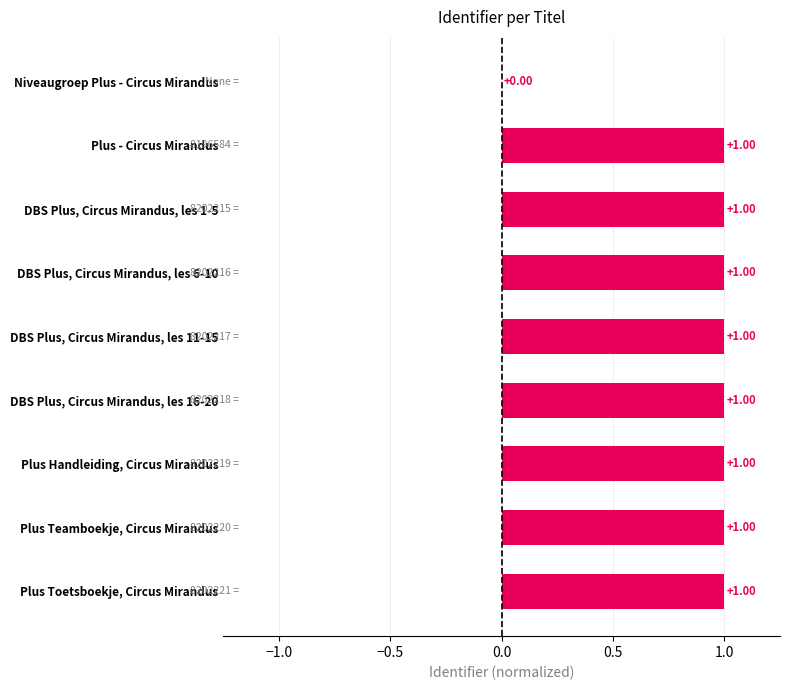

Count the number of values greater than 0.

8